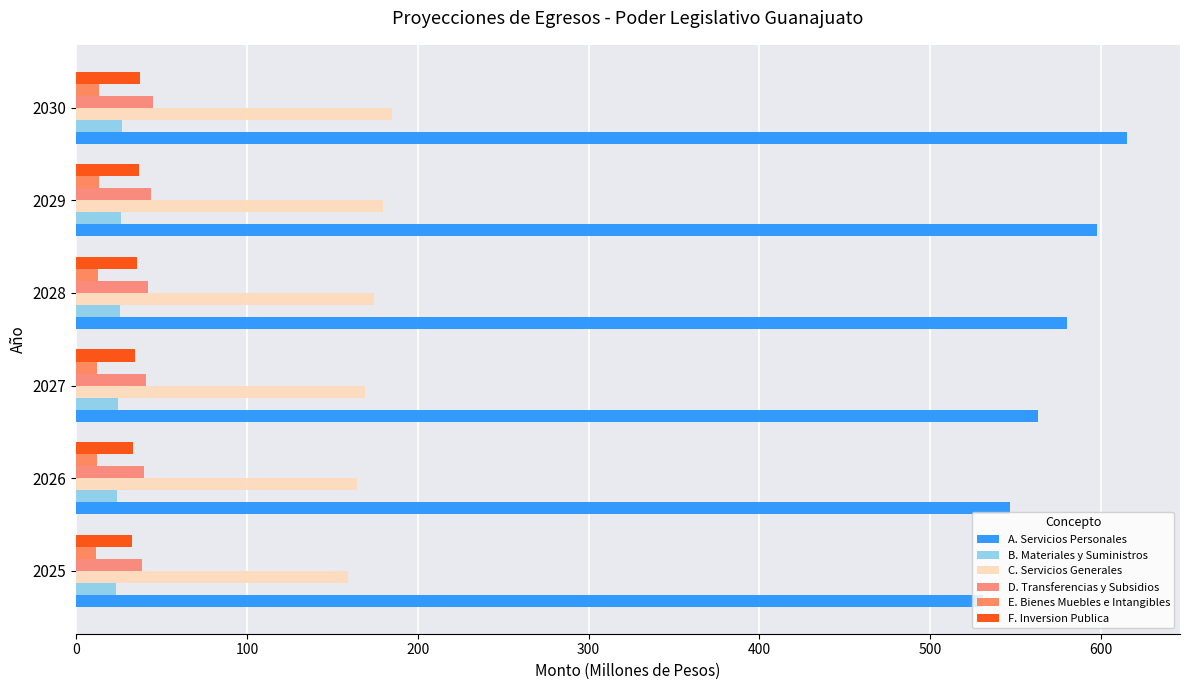

What are all the series names shown in the legend?

A. Servicios Personales, B. Materiales y Suministros, C. Servicios Generales, D. Transferencias y Subsidios, E. Bienes Muebles e Intangibles, F. Inversion Publica